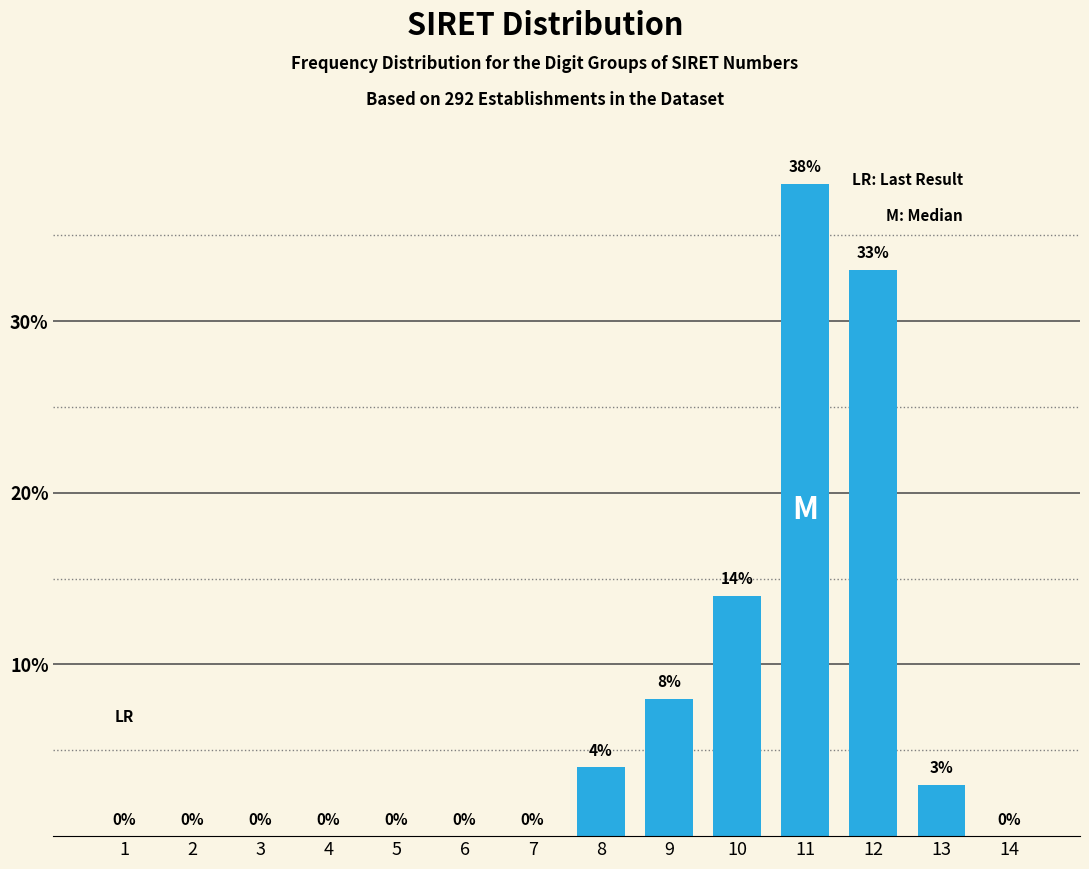

Reading left to right, list all the values displayed in this chart.

1=0	2=0	3=0	4=0	5=0	6=0	7=0	8=4	9=8	10=14	11=38	12=33	13=3	14=0